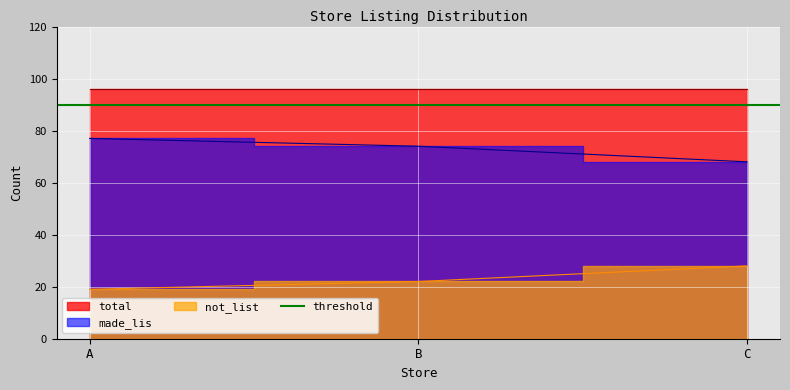

What is the sum of the made_lis values at A and C?

145